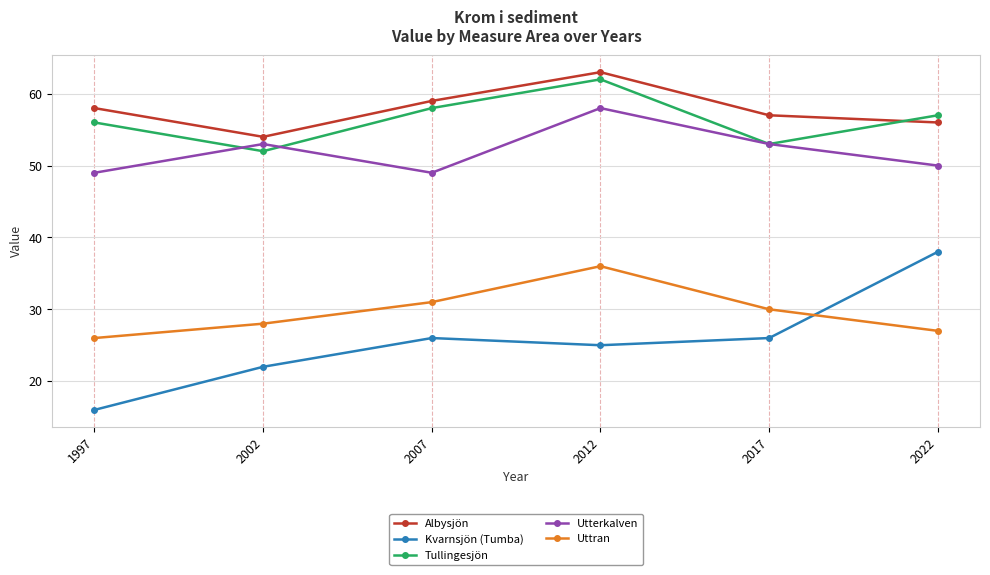

Reading left to right, what are all the values shown in this chart?

Albysjön: 58	54	59	63	57	56
Kvarnsjön (Tumba): 16	22	26	25	26	38
Tullingesjön: 56	52	58	62	53	57
Utterkalven: 49	53	49	58	53	50
Uttran: 26	28	31	36	30	27